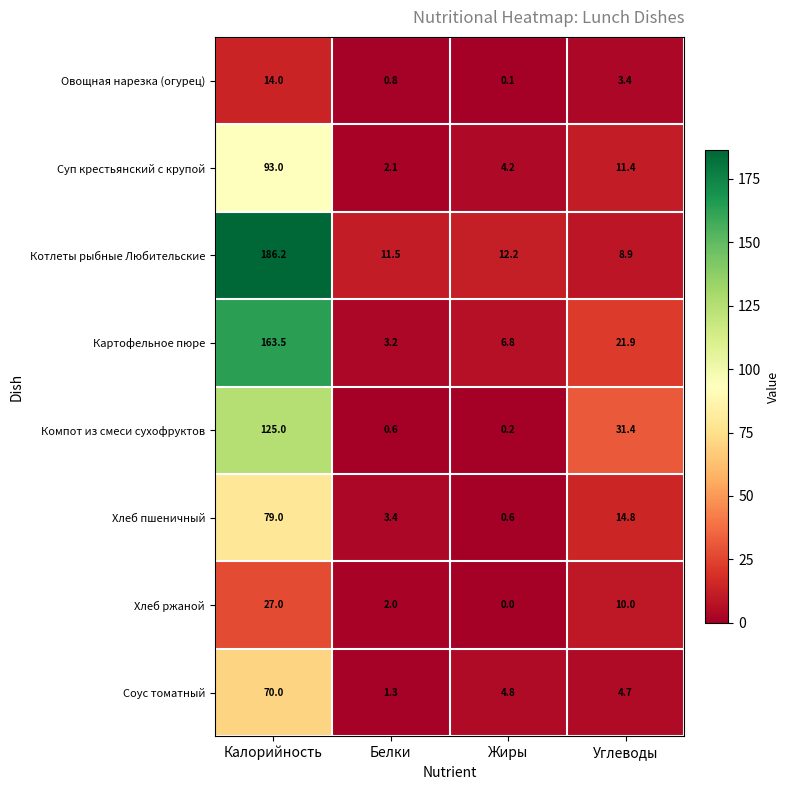

Rank the series by their maximum value, from highest to lowest.

Котлеты рыбные Любительские, Картофельное пюре, Компот из смеси сухофруктов, Суп крестьянский с крупой, Хлеб пшеничный, Соус томатный, Хлеб ржаной, Овощная нарезка (огурец)